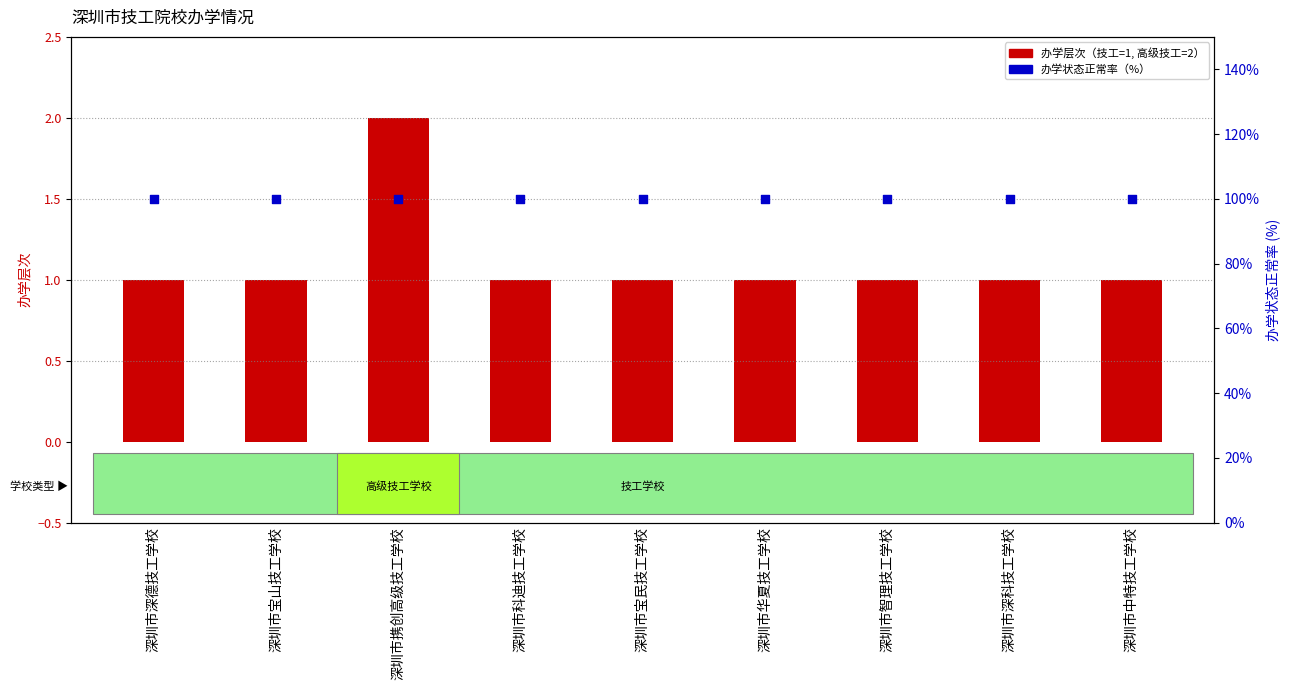

At how many categories does at least one series exceed 45?

9